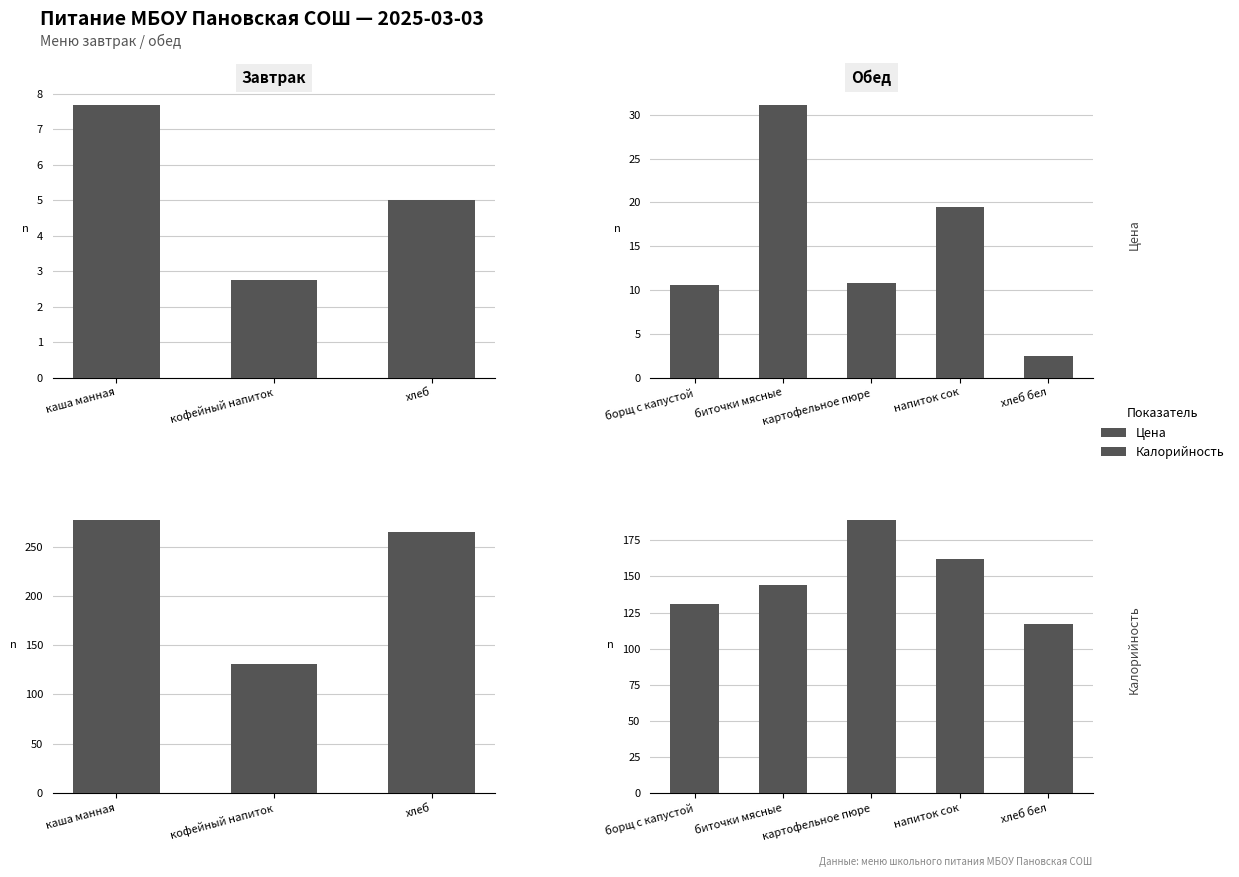

Which series has the widest spread of values?

Калорийность